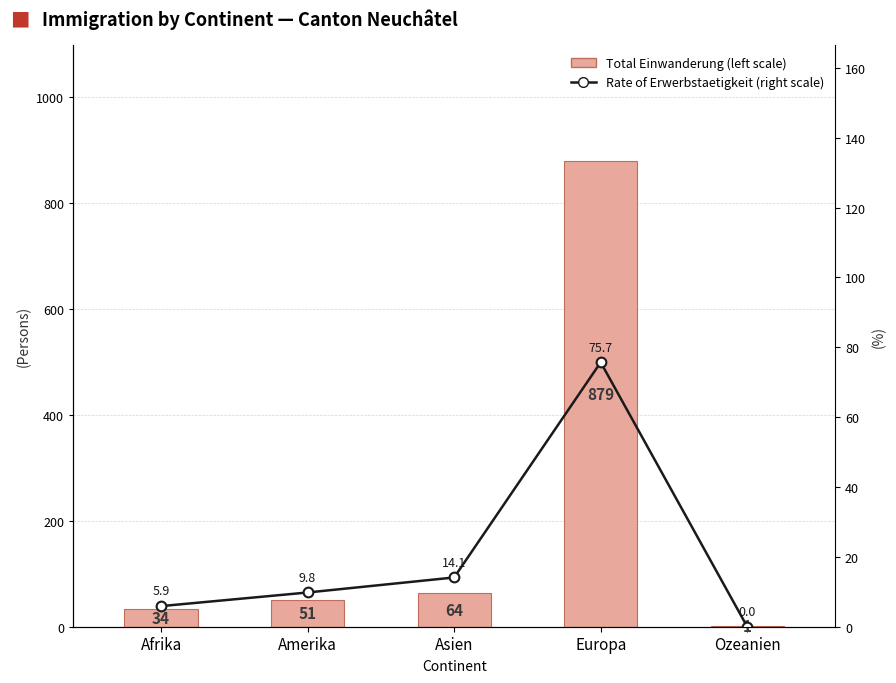

Reading left to right, what are all the values shown in this chart?

Total Einwanderung (left scale): Afrika=34.0	Amerika=51.0	Asien=64.0	Europa=879.0	Ozeanien=1.0
Rate of Erwerbstaetigkeit (right scale): Afrika=5.9	Amerika=9.8	Asien=14.1	Europa=75.7	Ozeanien=0.0